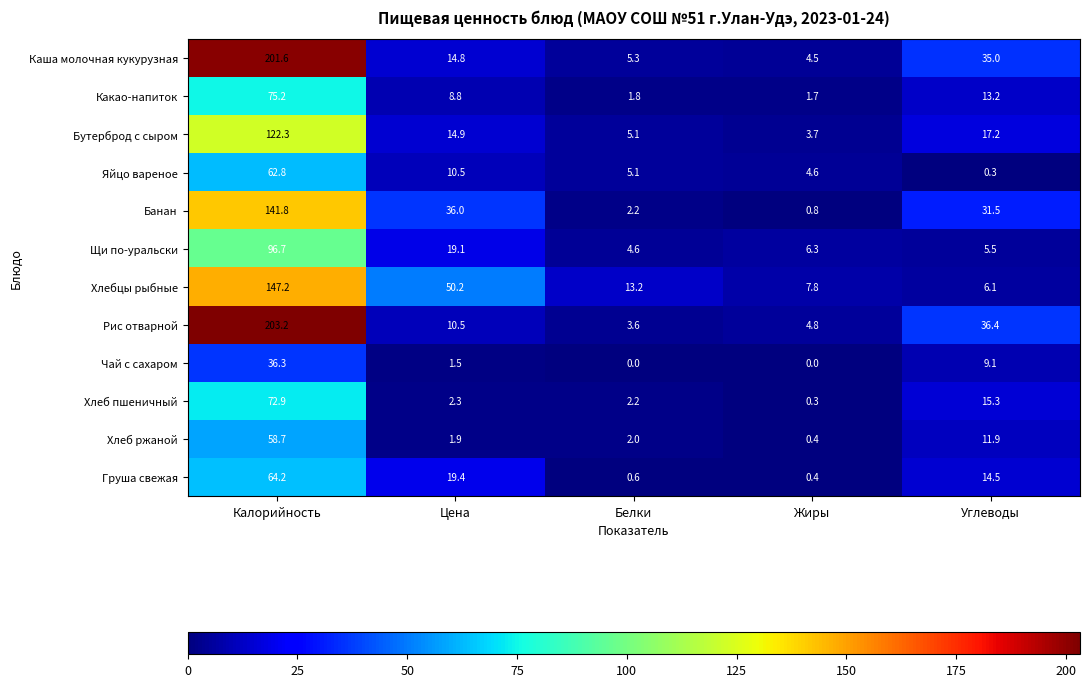

Between Белки and Жиры, which series saw the biggest shift?

Хлебцы рыбные